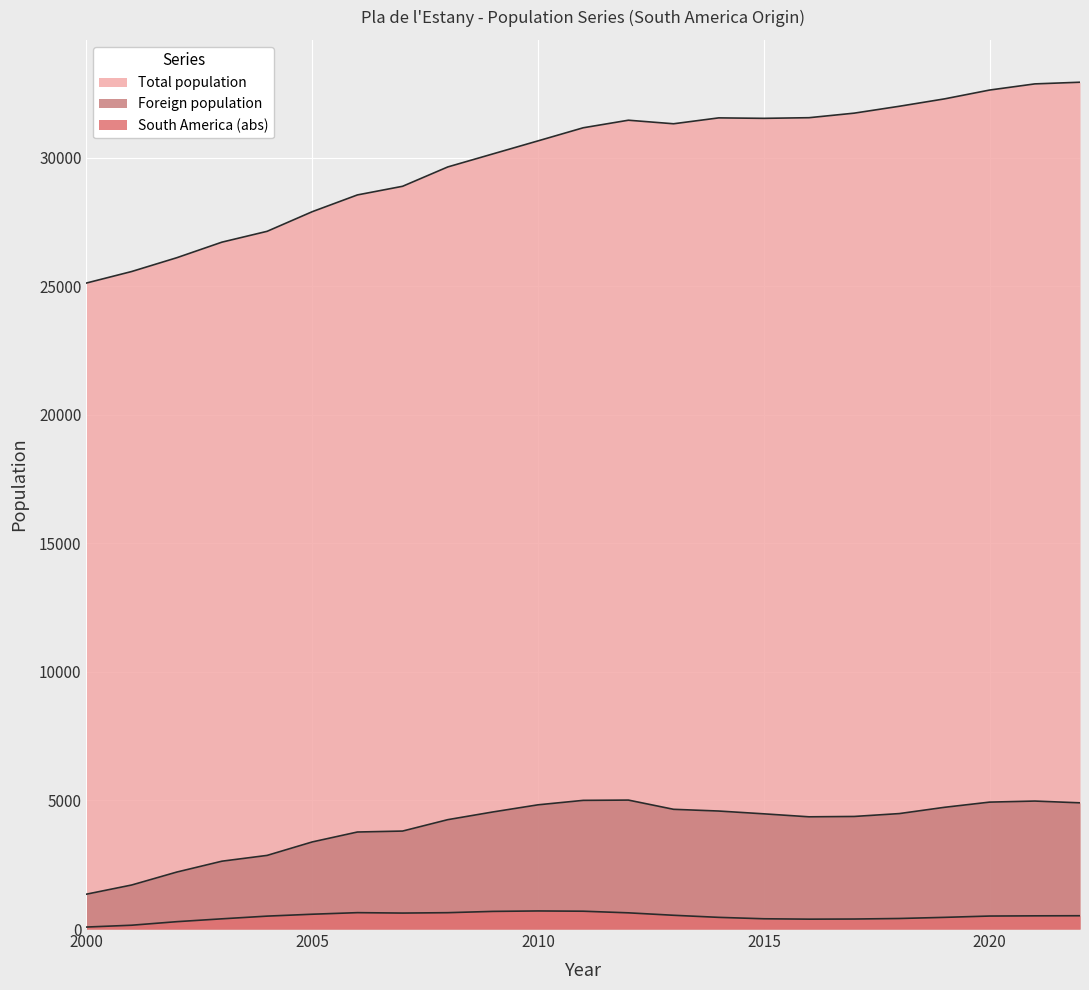

How many data points in Foreign population are above 4481?

11